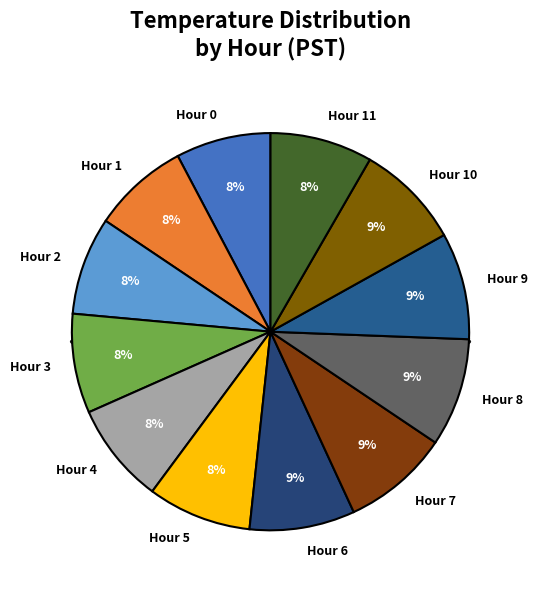

To the nearest percent, what portion does Hour 11 represent?

8%